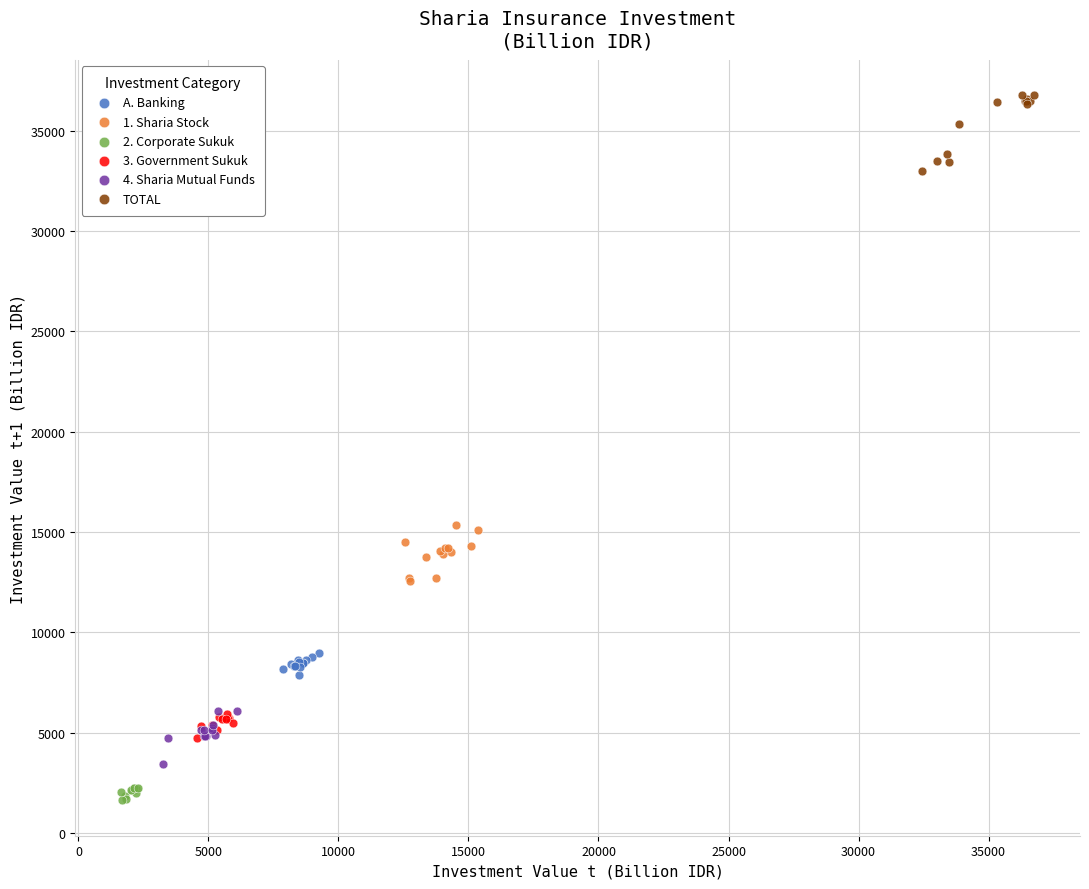

Which series contains the lowest Y value?

2. Corporate Sukuk